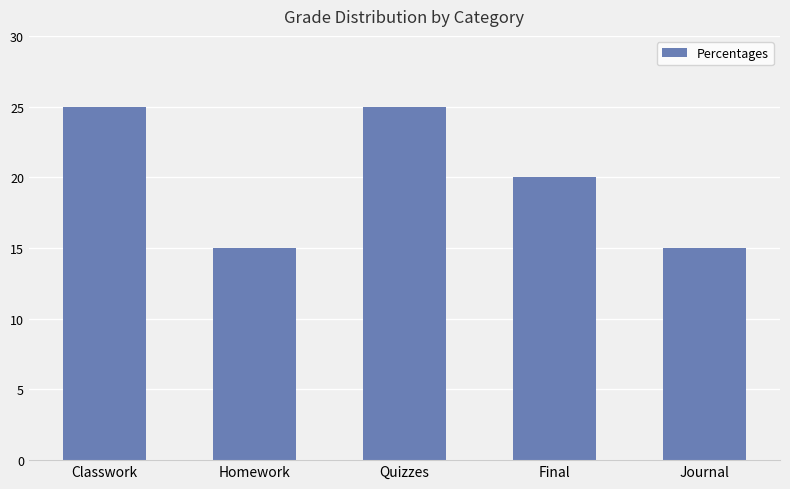

What is the change in value from Classwork to Journal?

-10